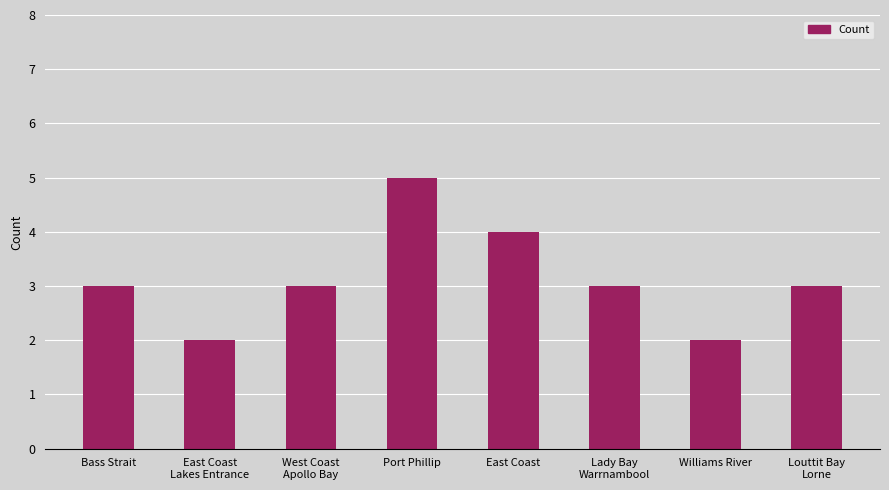

What is the difference between the maximum and minimum values?

3